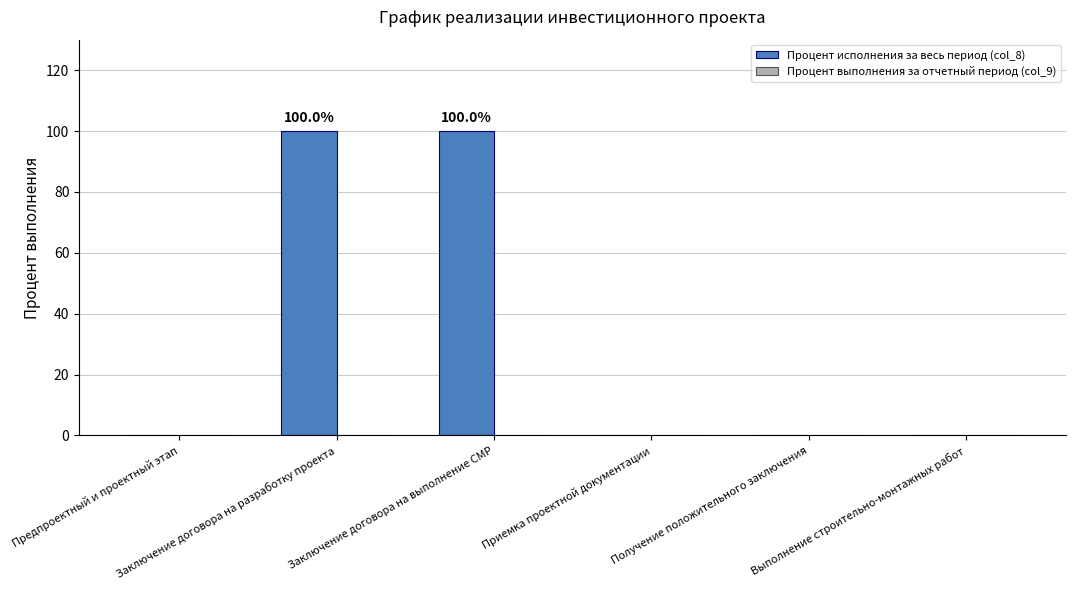

What is the sum of all values?

200